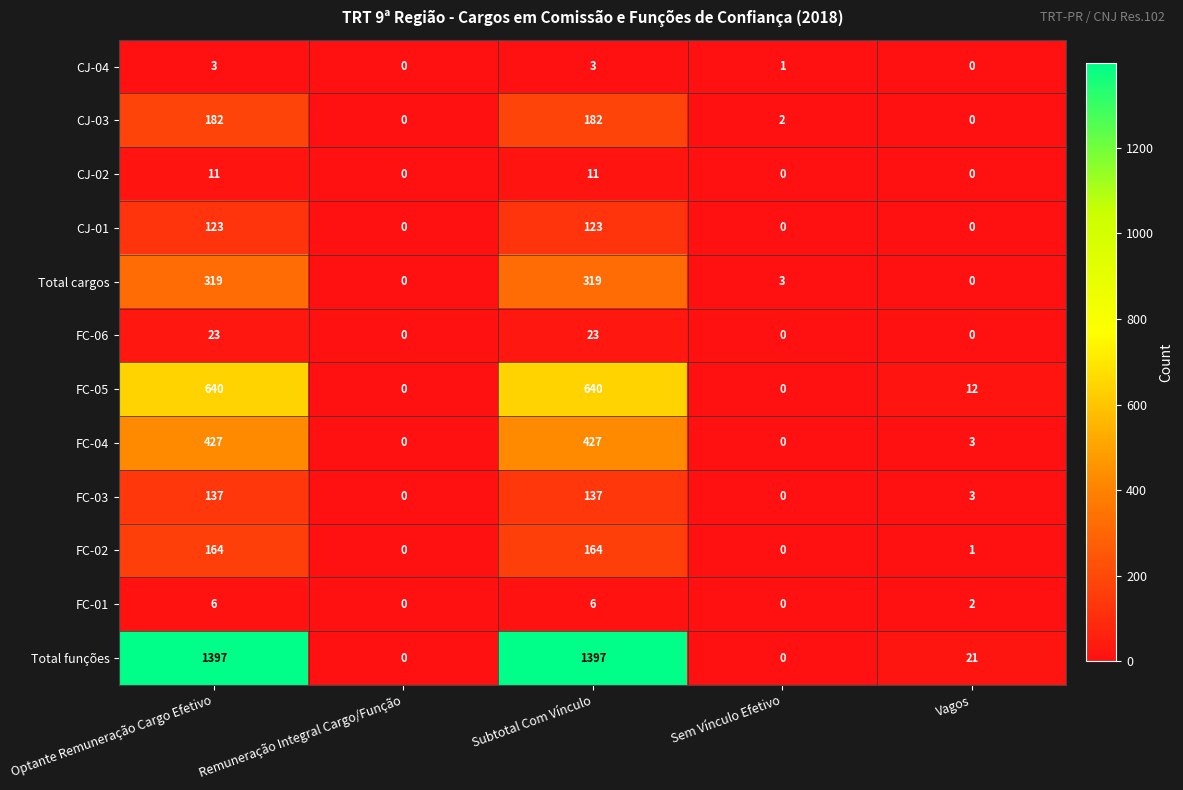

Which series has the largest total across all categories?

Total funções